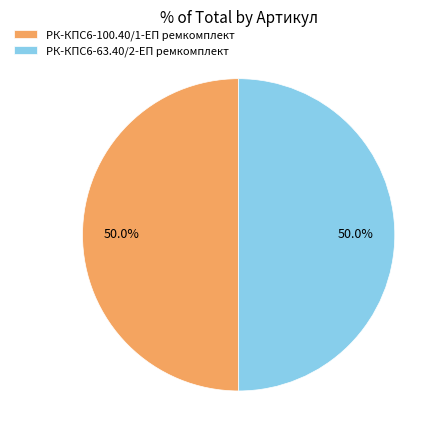

Is the sum of РК-КПС6-63.40/2-ЕП ремкомплект and РК-КПС6-100.40/1-ЕП ремкомплект greater than half?

Yes